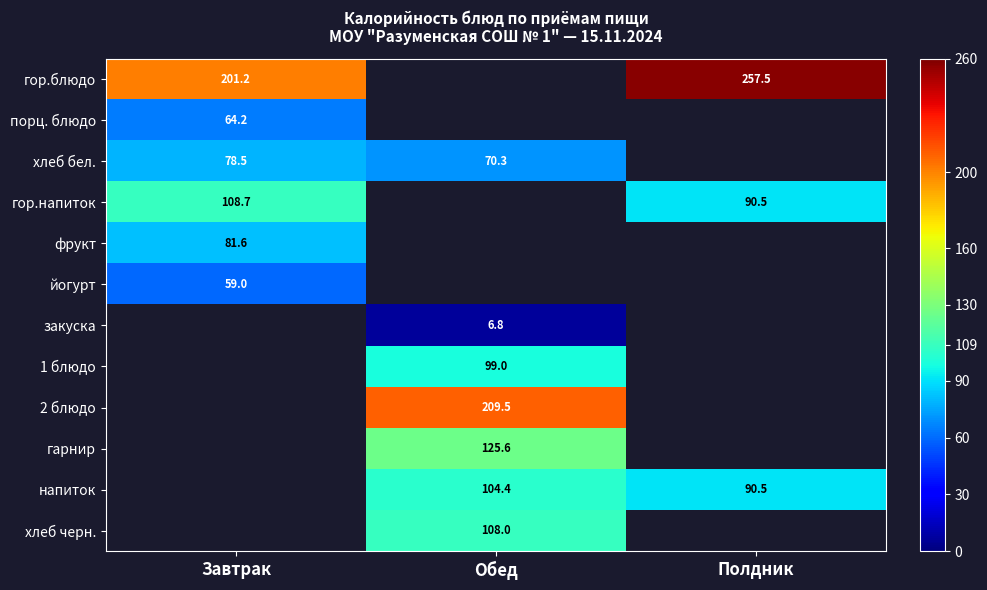

What is the highest value of the хлеб бел. series?

78.5